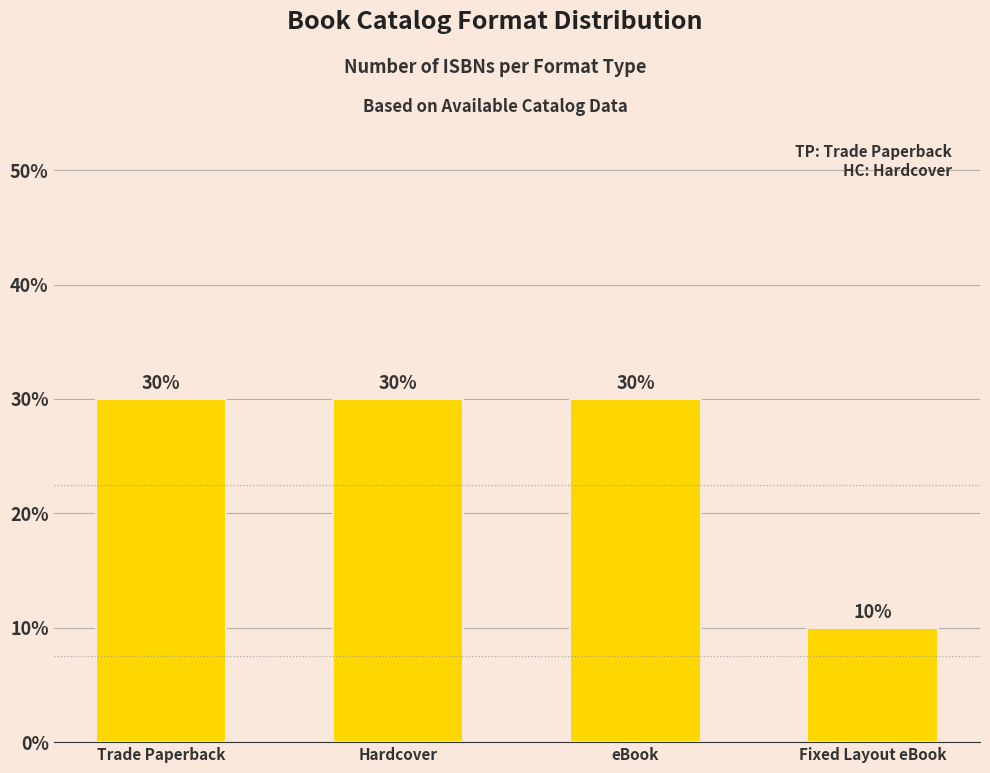

Which category has the lowest value across all series?

Fixed Layout eBook